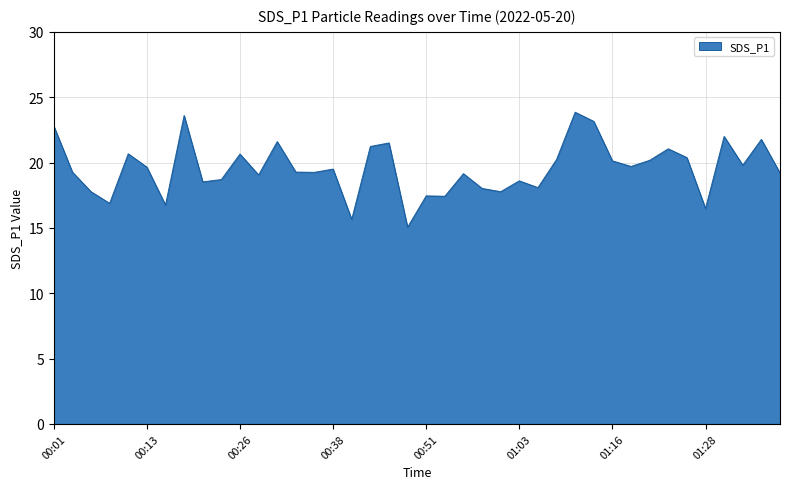

What is the smallest value displayed?

15.1